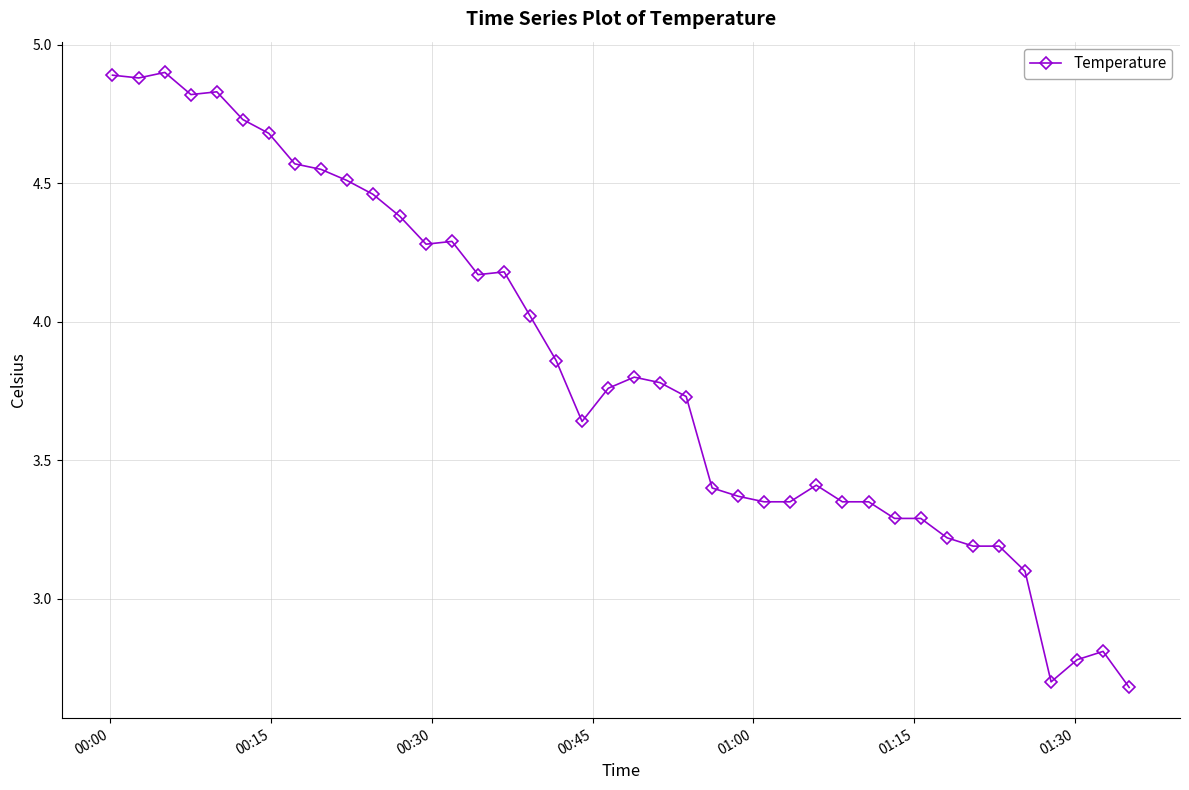

What is the maximum value shown in the chart?

4.9